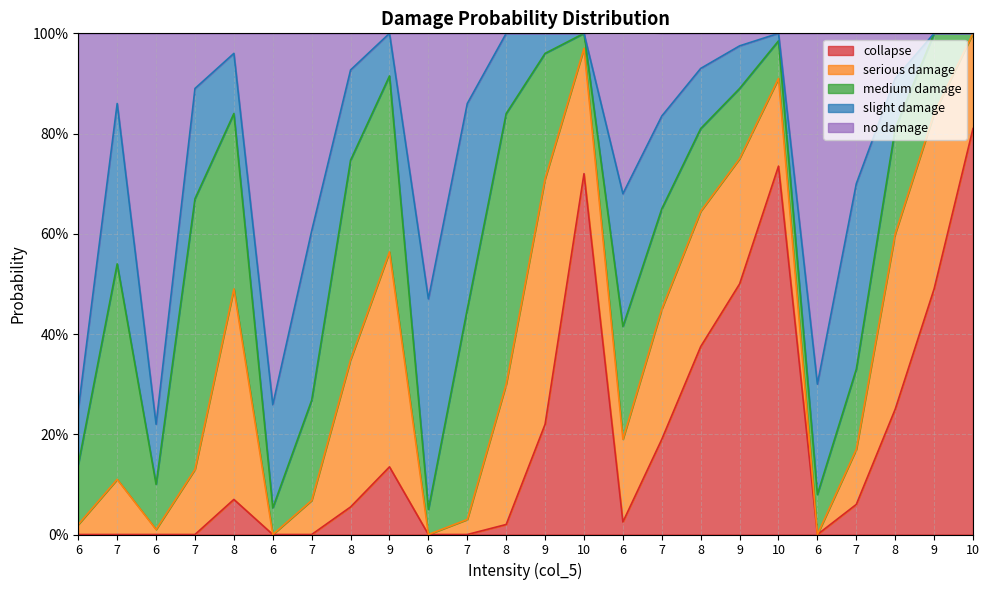

Between 10 and 8, which is larger?

10